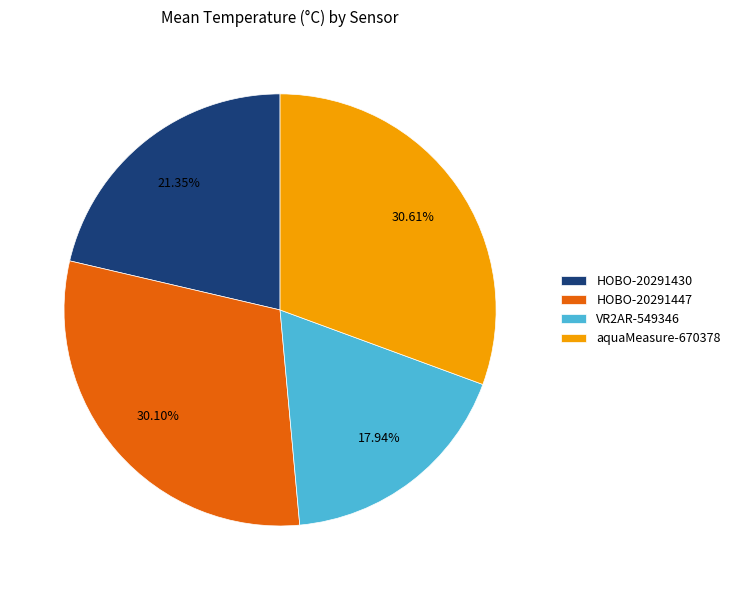

To the nearest percent, what is the difference between the largest and smallest slice percentages?

13%